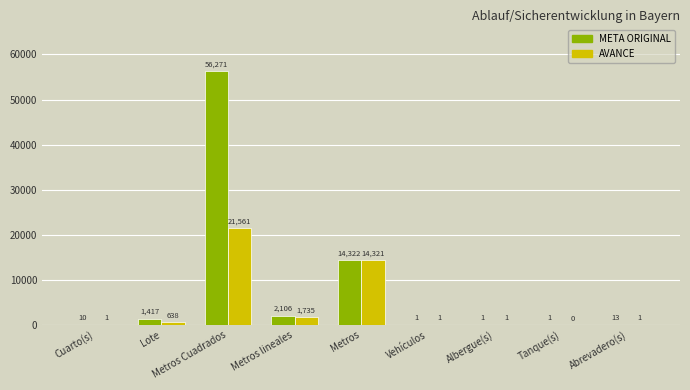

At which category does the chart reach its peak across all series?

Metros Cuadrados